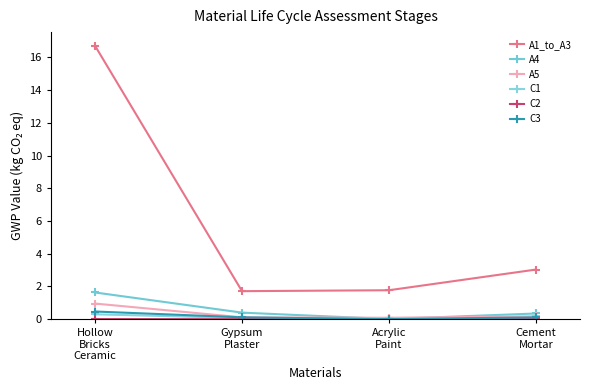

The value of A5 at Gypsum
Plaster is 0.1. True or false?

True